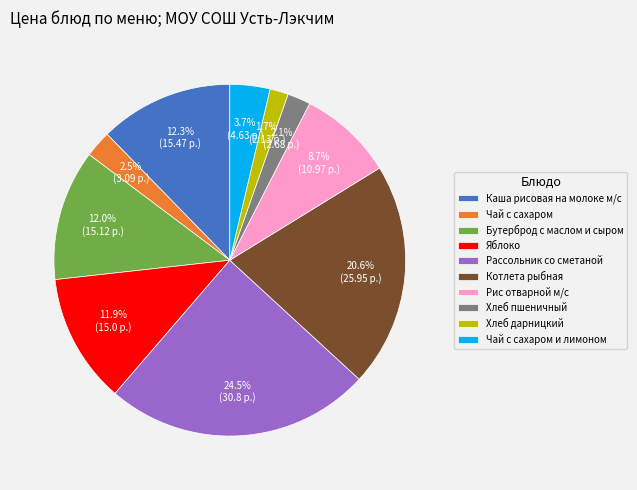

Which category has the biggest portion of the pie?

Рассольник со сметаной